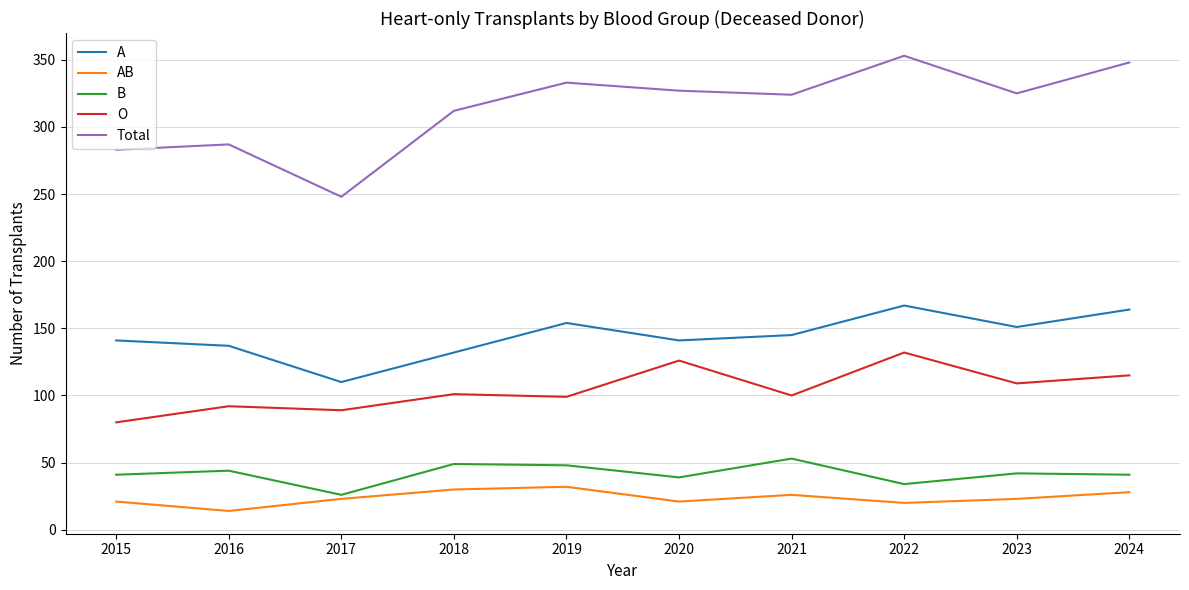

Rank the series by their maximum value, from highest to lowest.

Total, A, O, B, AB